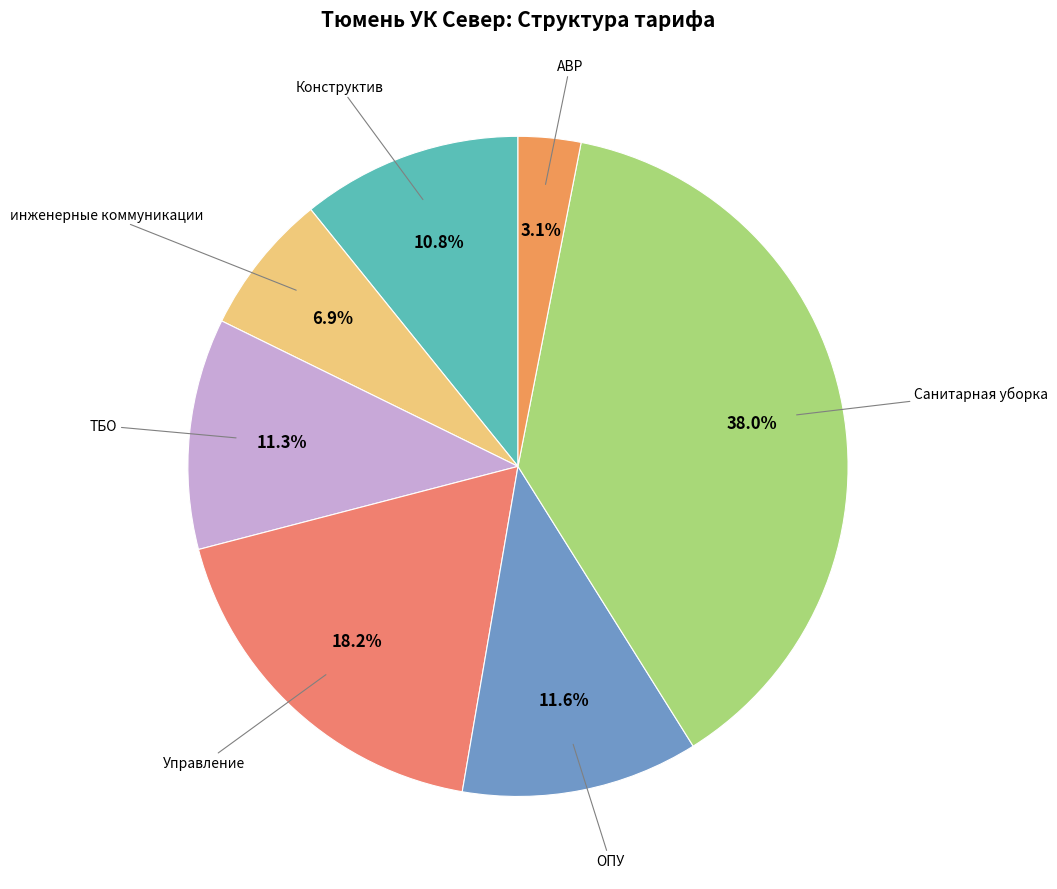

How many segments does this pie chart have?

7